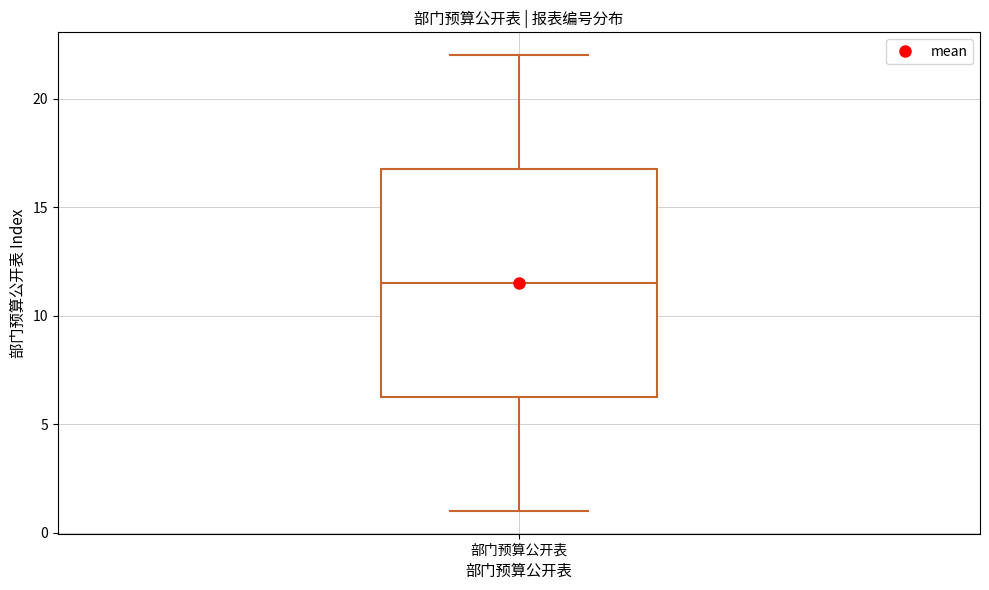

Where does the lower whisker of the box for 部门预算公开表 end on the y-axis? The values are not printed on the chart, so give them approximately, as read against the axis.

1.0